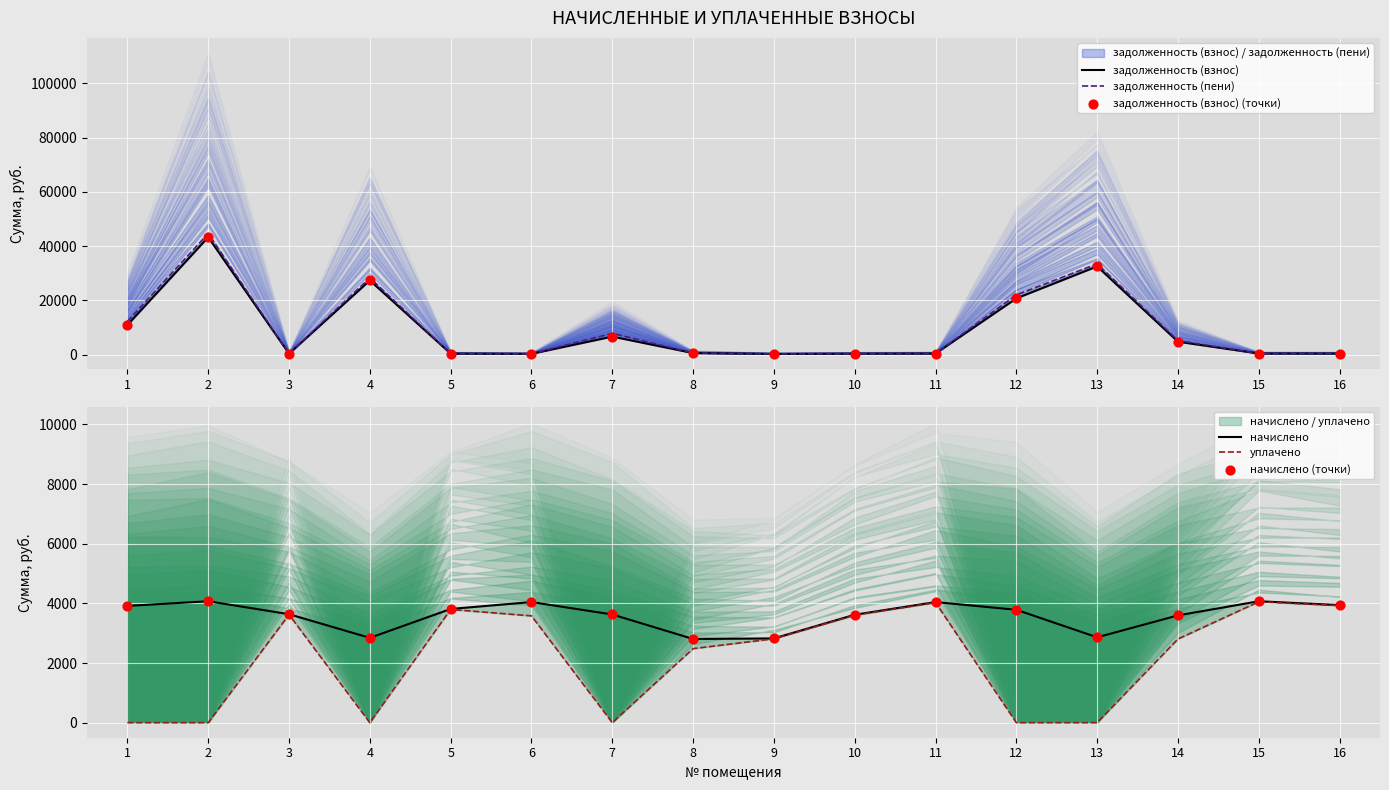

At which category is the sum across all series the highest?

2